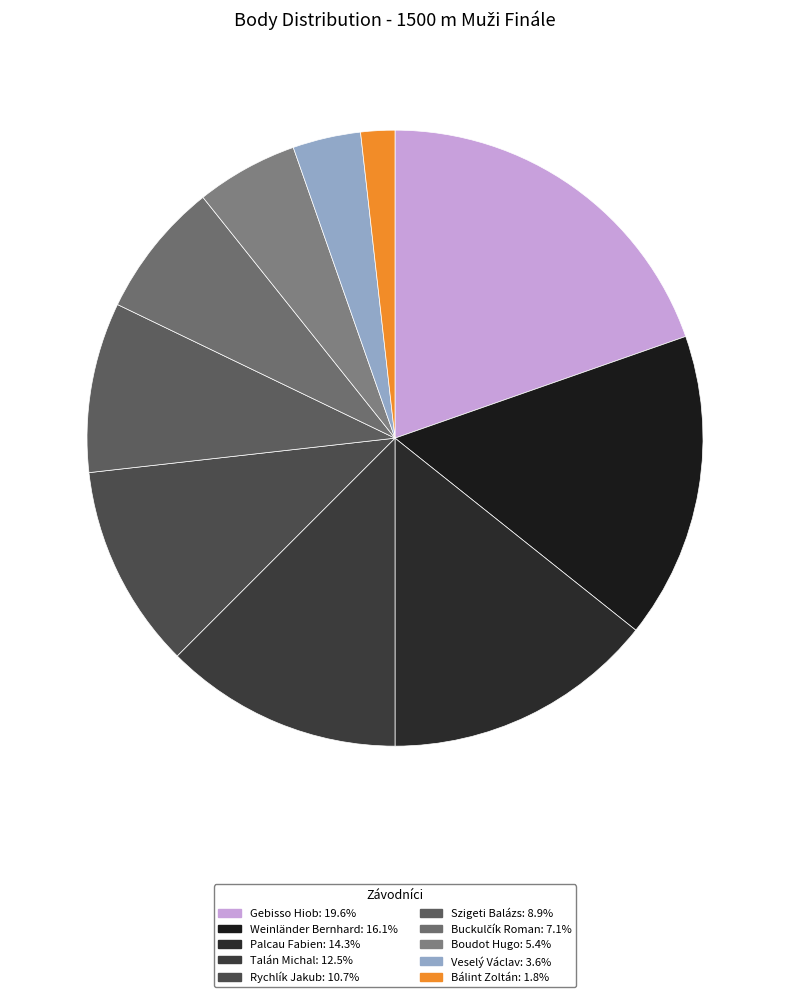

Which slice is the largest?

Gebisso Hiob